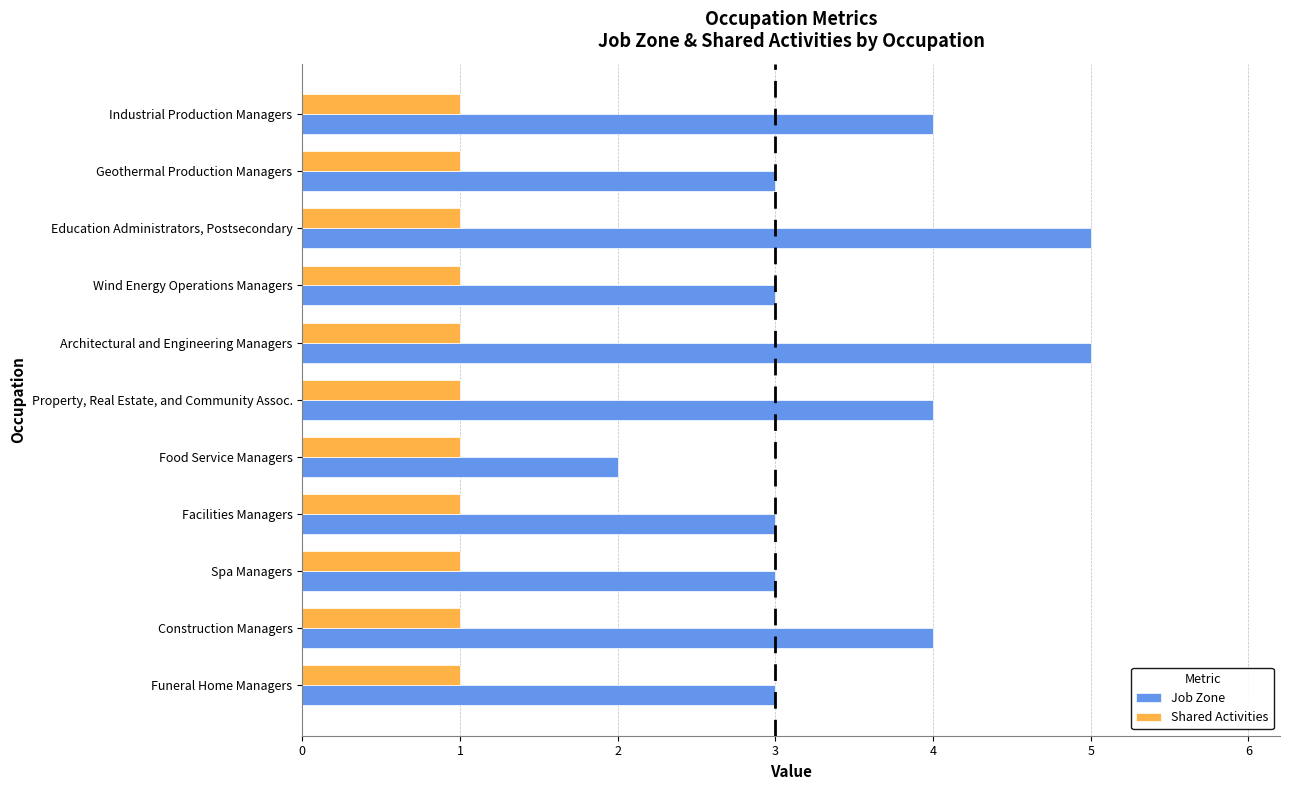

True or false: Job Zone has a value of 3 at Wind Energy Operations Managers.

True